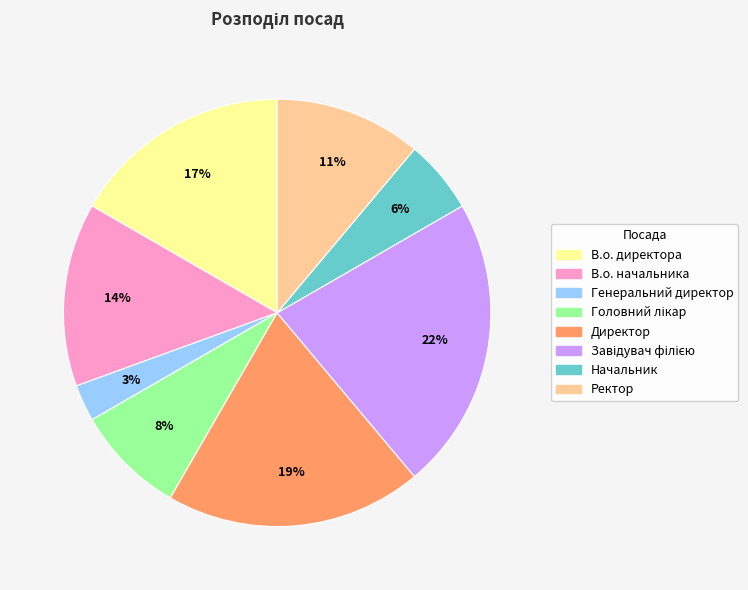

Is it true that Начальник is 6% of the pie?

True